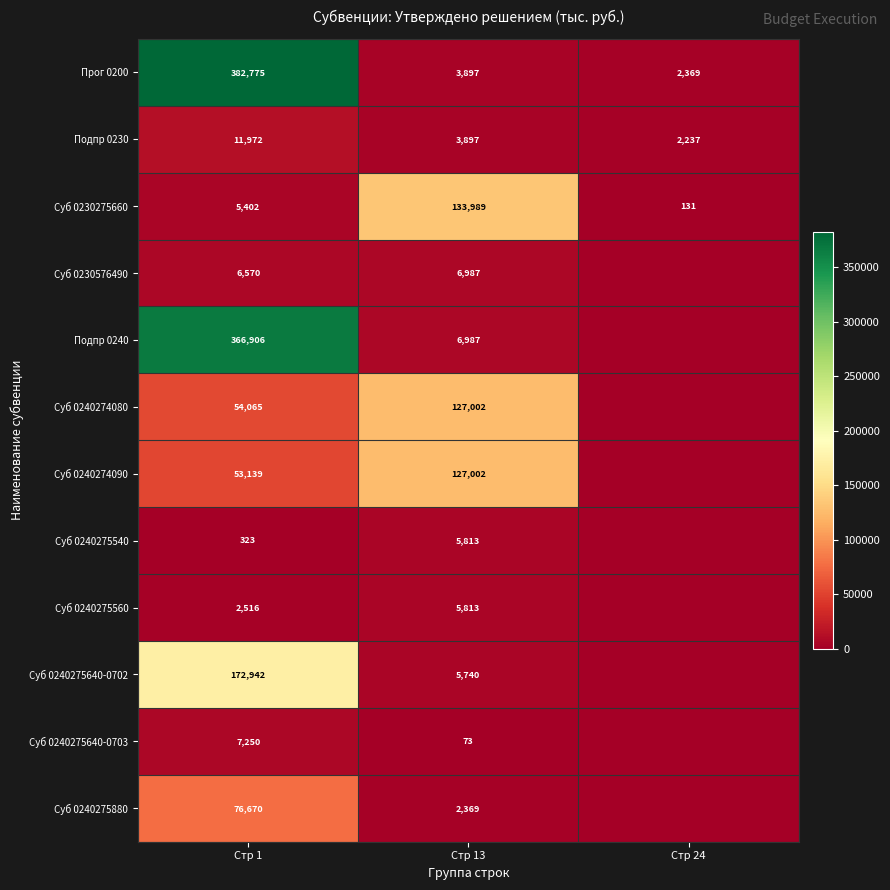

At which label is Подпр 0230 closest to 7104?

Стр 13